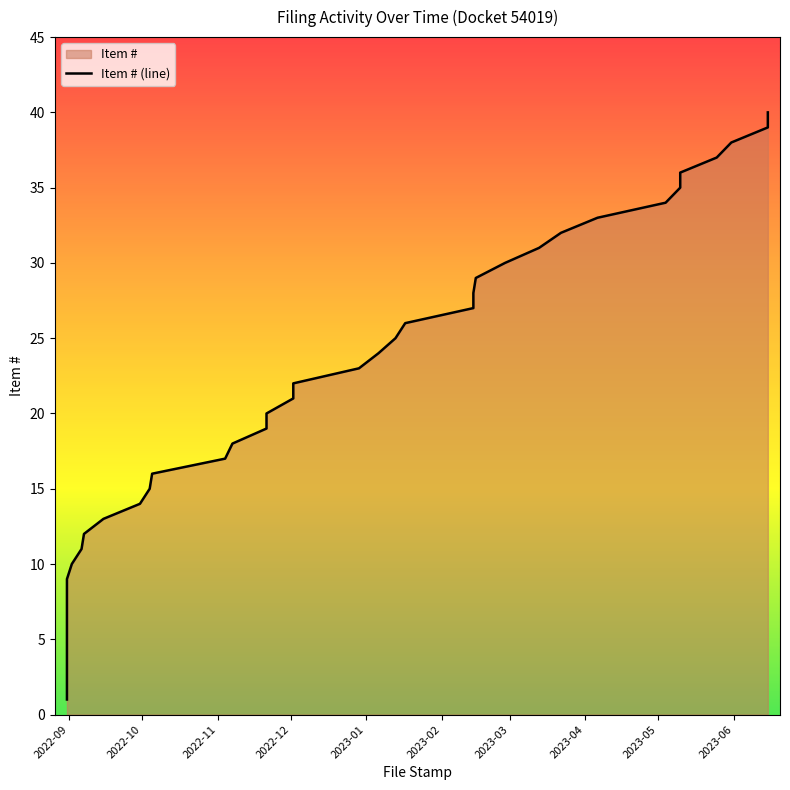

What is the sum of all values?

820